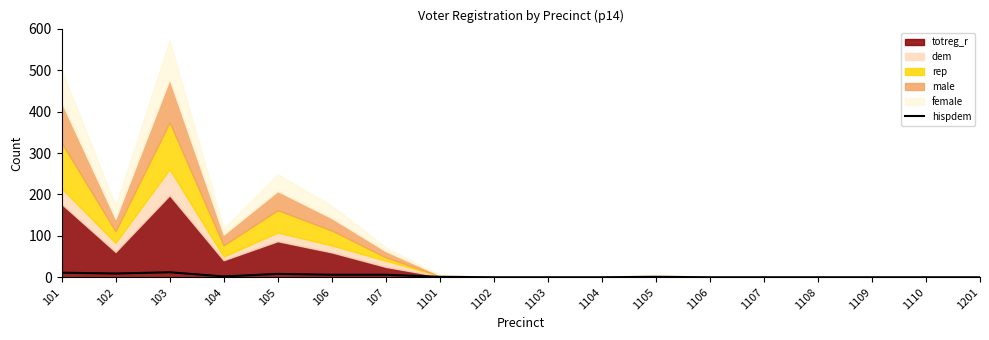

True or false: hispdem has a value of 6 at 106.

True